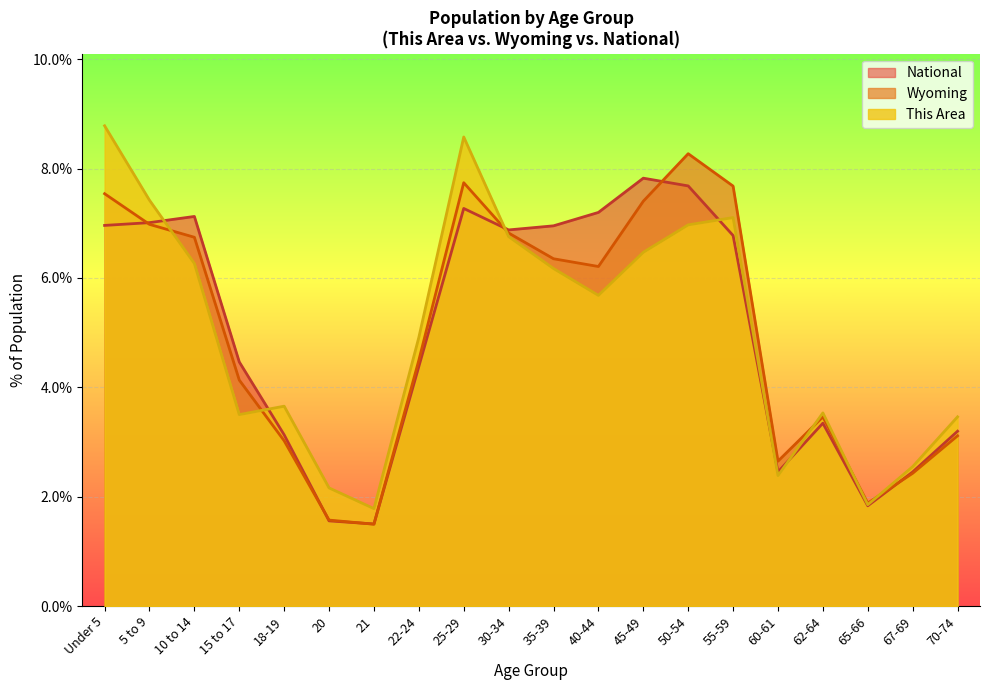

Reading left to right, extract all data points from this chart.

This Area: 8.8	7.4	6.3	3.5	3.7	2.2	1.8	4.9	8.6	6.8	6.2	5.7	6.5	7.0	7.1	2.4	3.5	1.9	2.5	3.5
Wyoming: 7.5	7.0	6.7	4.1	3.0	1.6	1.5	4.5	7.7	6.8	6.4	6.2	7.4	8.3	7.7	2.6	3.5	1.9	2.4	3.1
National: 7.0	7.0	7.1	4.5	3.1	1.6	1.5	4.4	7.3	6.9	7.0	7.2	7.8	7.7	6.8	2.5	3.3	1.8	2.5	3.2